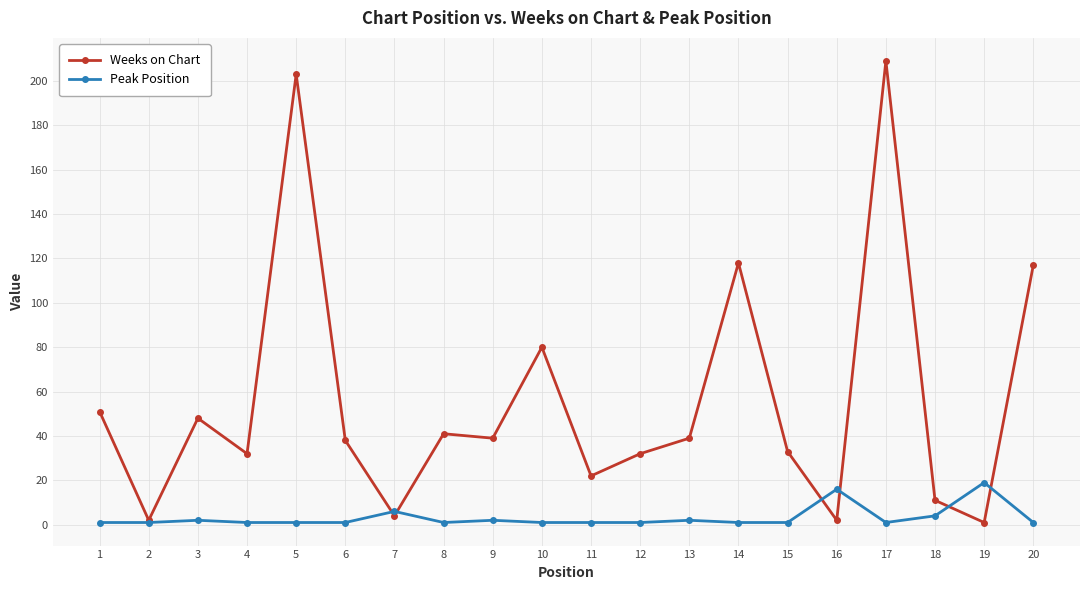

What is the spread (max minus min) of values at 8?

40